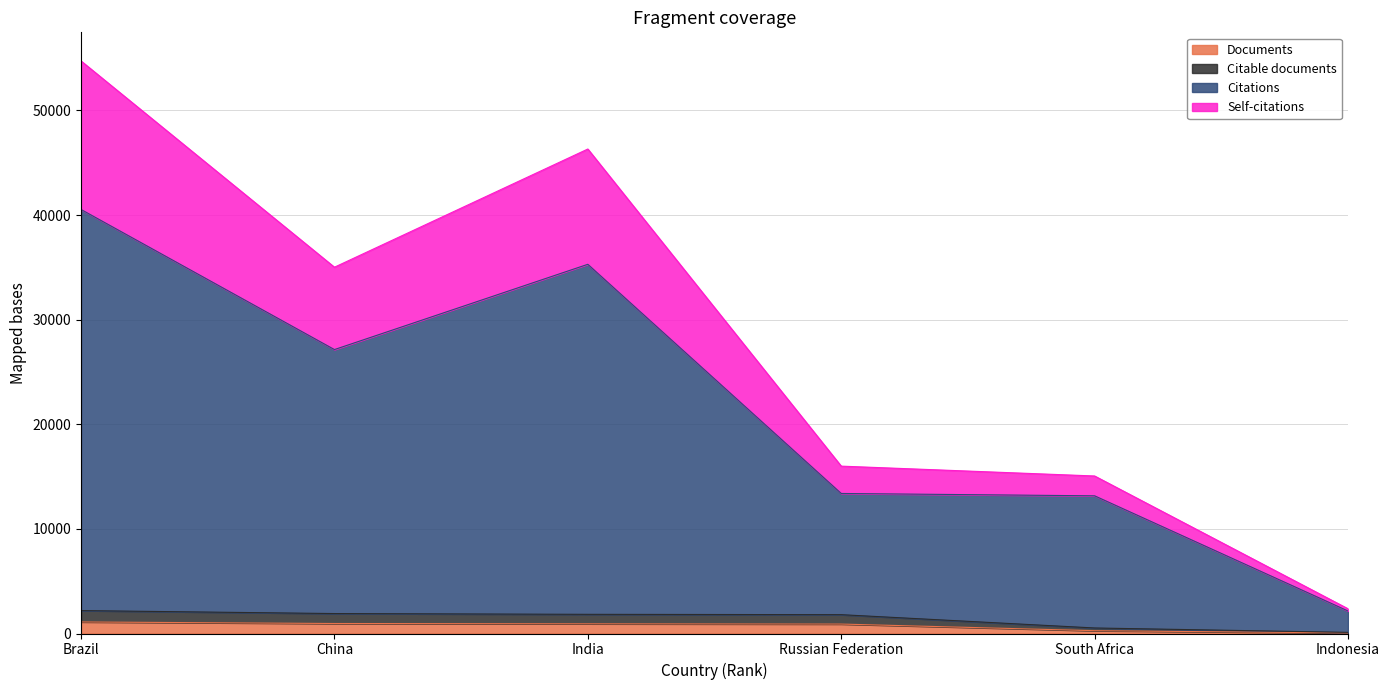

At which category does Self-citations reach its first local peak?

India